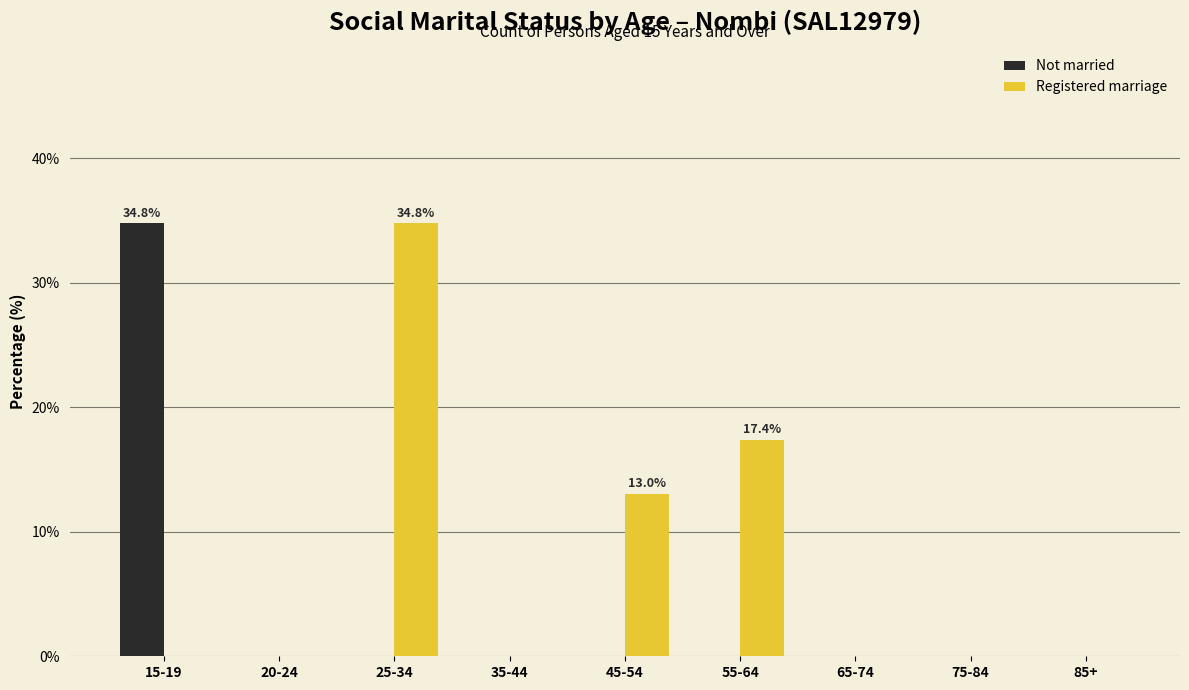

Reading right to left, what are all the values shown in this chart?

Not married: 85+=0.0	75-84=0.0	65-74=0.0	55-64=0.0	45-54=0.0	35-44=0.0	25-34=0.0	20-24=0.0	15-19=34.8
Registered marriage: 85+=0.0	75-84=0.0	65-74=0.0	55-64=17.4	45-54=13.0	35-44=0.0	25-34=34.8	20-24=0.0	15-19=0.0